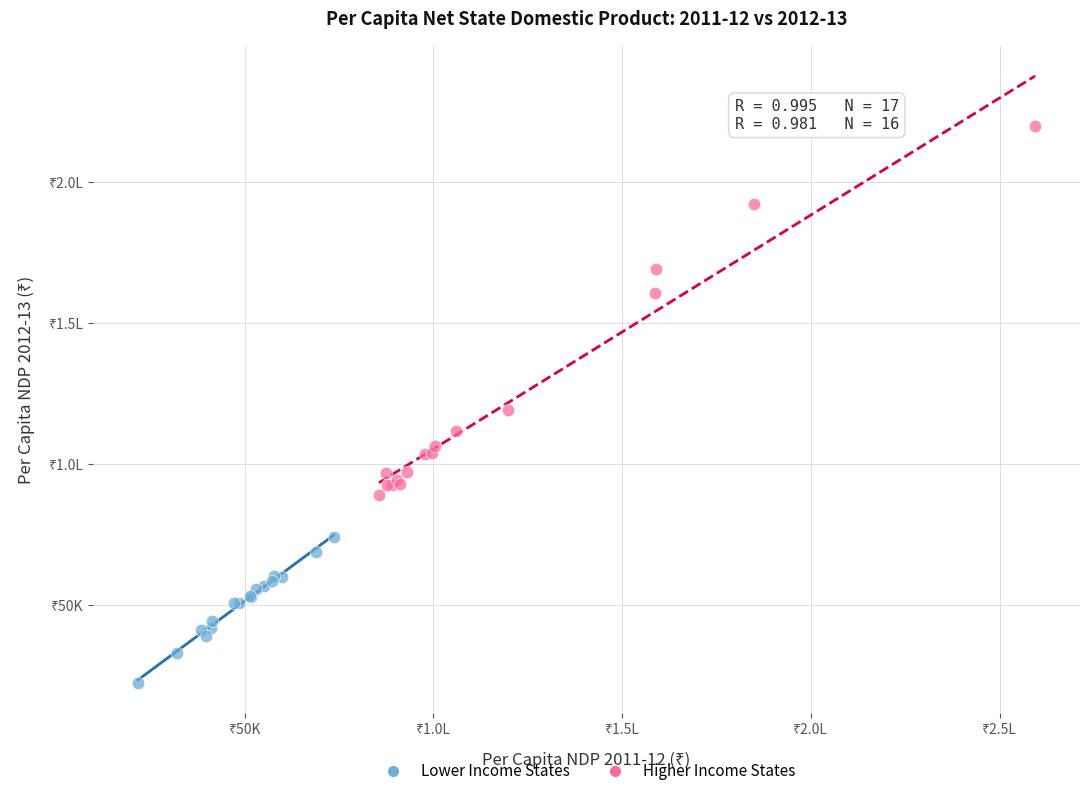

What are all the series names shown in the legend?

Lower Income States, Higher Income States